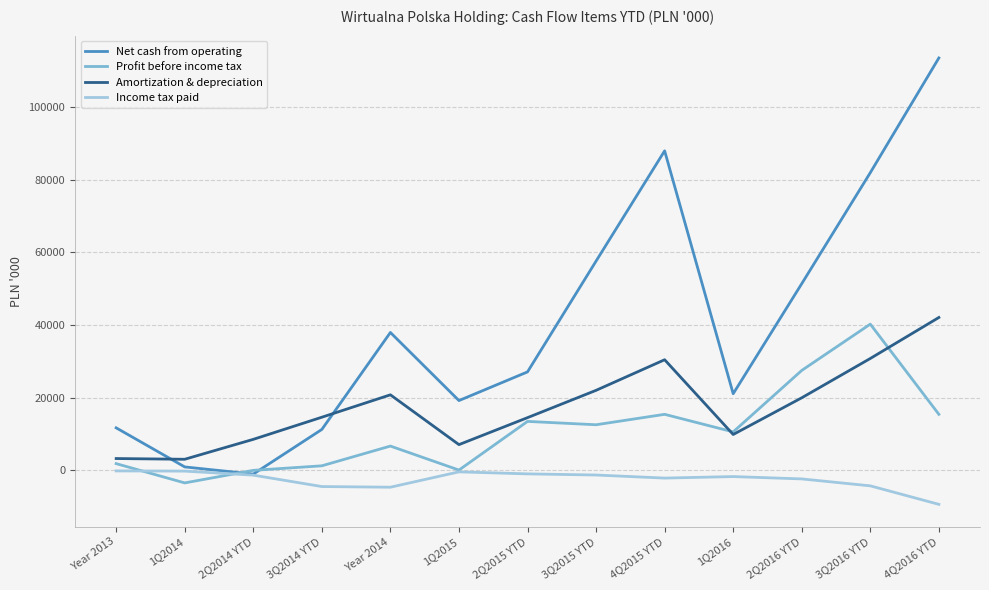

Read the Amortization & depreciation value at 2Q2014 YTD.

8506